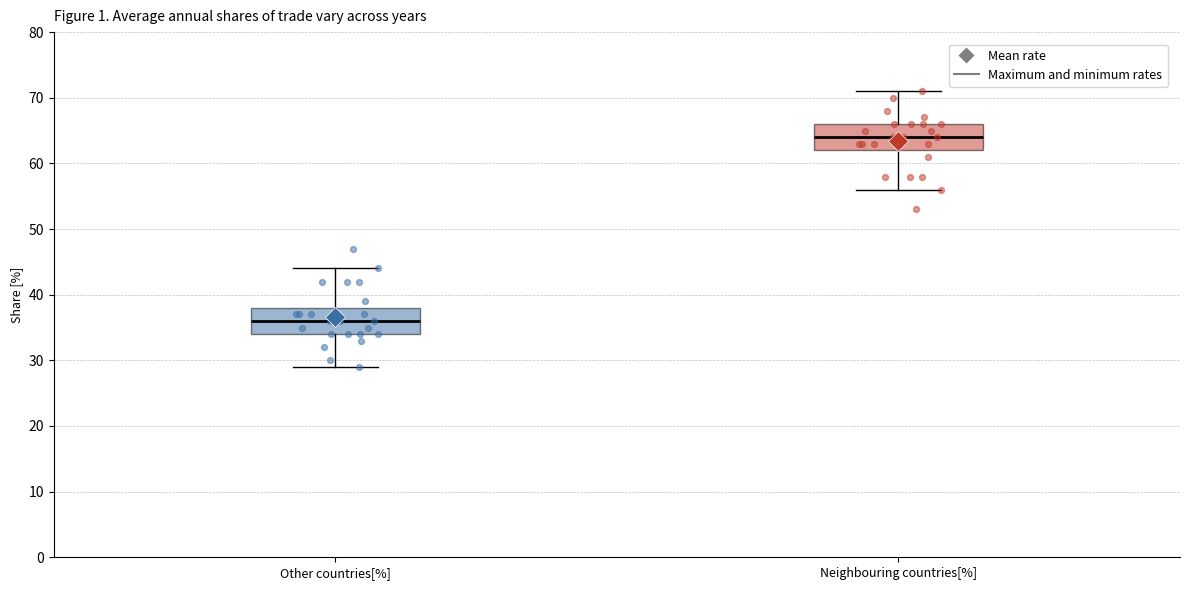

Reading left to right, read every box against the y-axis: the position of its median line, the range the box covers, and the ends of its whiskers. The values are not printed on the chart, so give them approximately, as read against the axis.

Other countries[%]: median 36, box 34 to 38, whiskers 29 to 44
Neighbouring countries[%]: median 64, box 62 to 66, whiskers 56 to 71